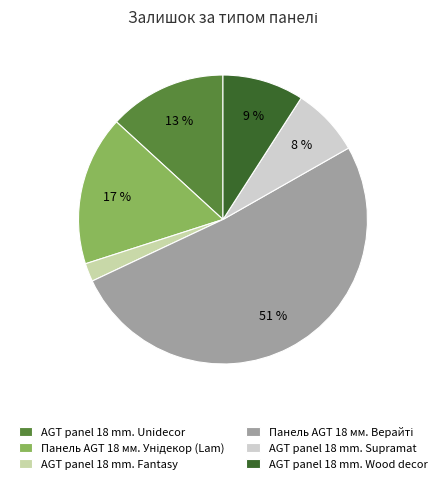

To the nearest percent, what is the difference between the largest and smallest slice percentages?

49%